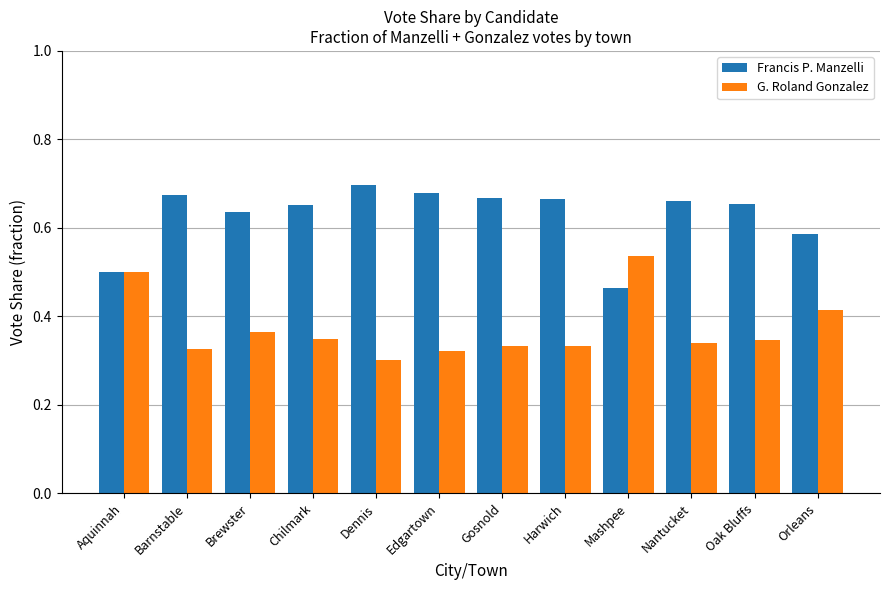

Rank the series by their average value, from highest to lowest.

Francis P. Manzelli, G. Roland Gonzalez